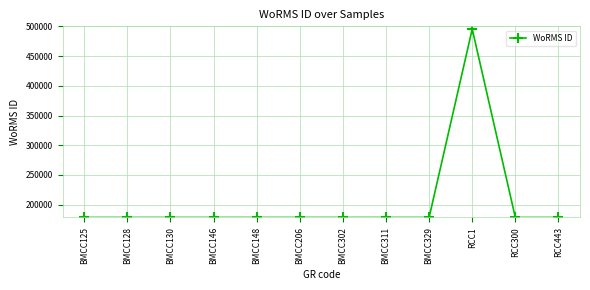

What is the label of the 12th point from the left?

RCC443